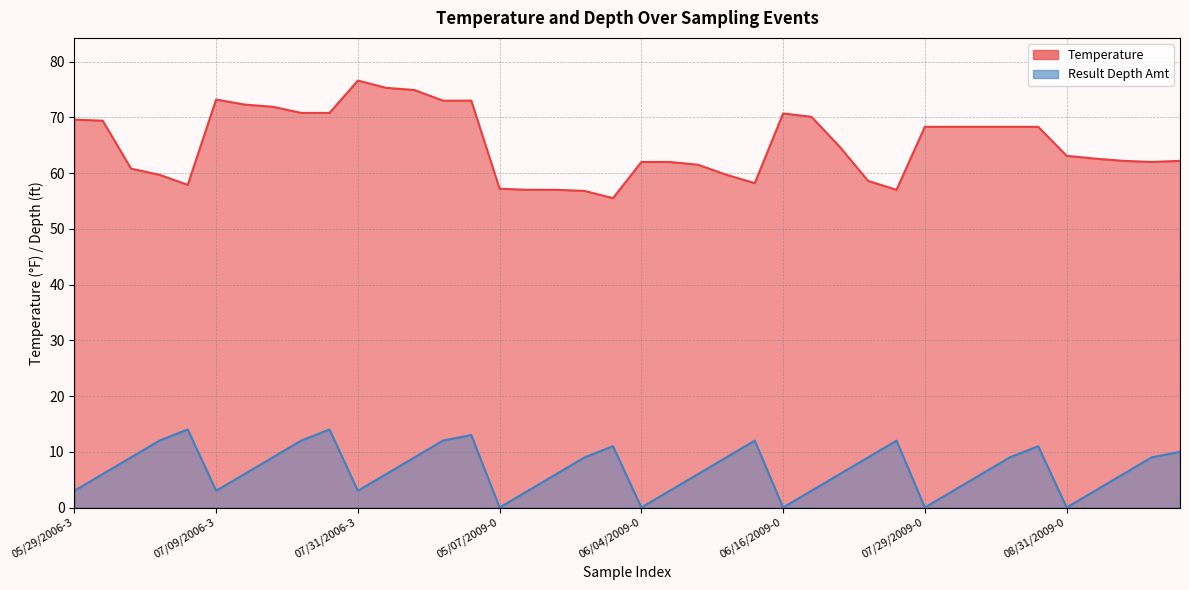

At which label does Temperature reach its peak?

07/31/2006-3